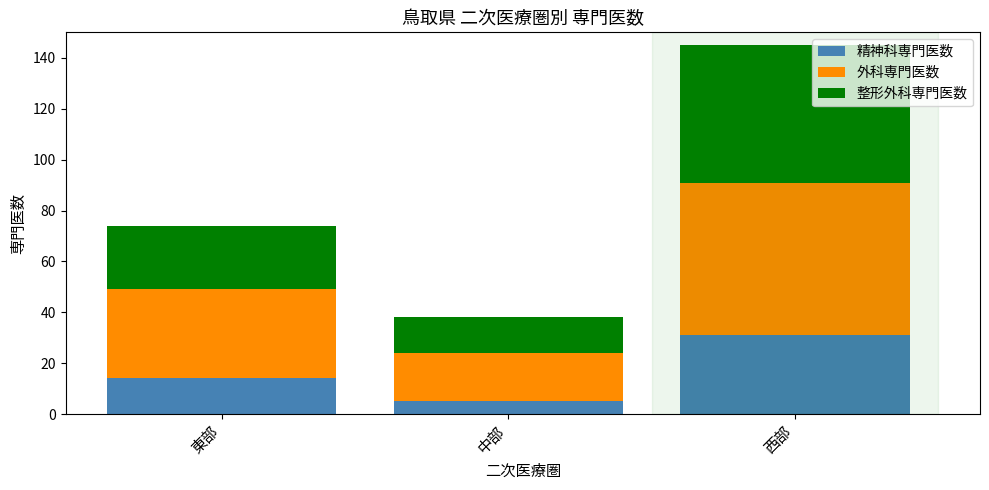

What are all the series names shown in the legend?

精神科専門医数, 外科専門医数, 整形外科専門医数